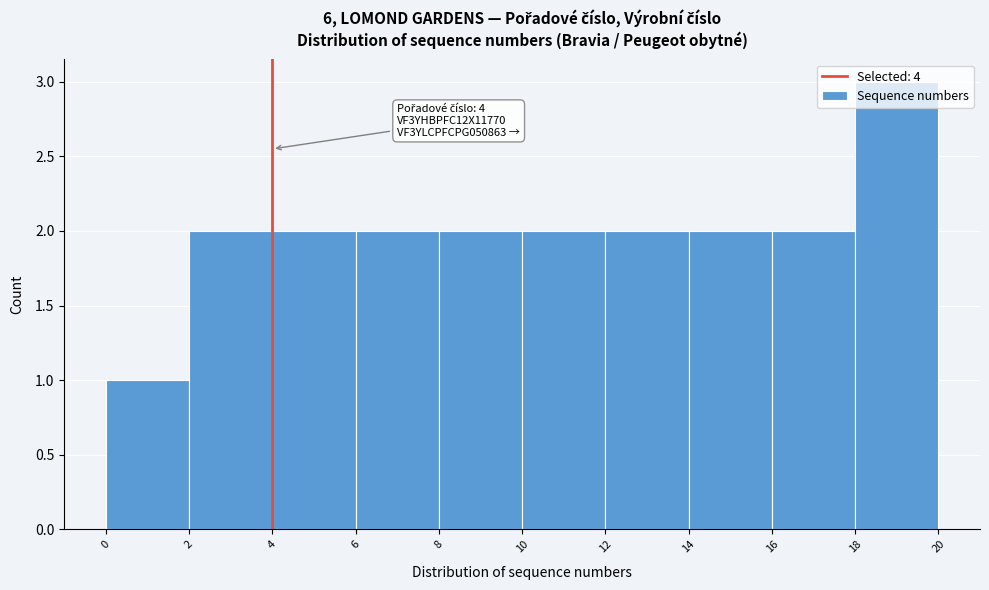

Over which range of the x-axis is the bar tallest?

18 to 20